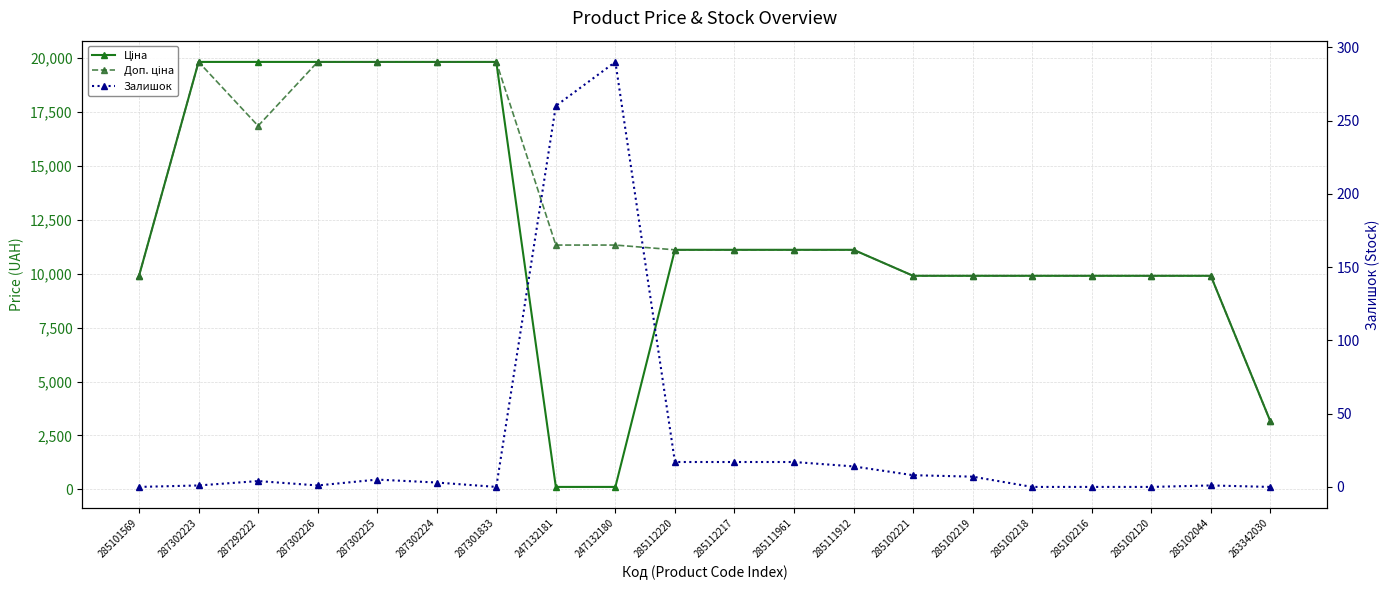

What is the difference between the maximum and second lowest values in the Доп. ціна series?

9922.6